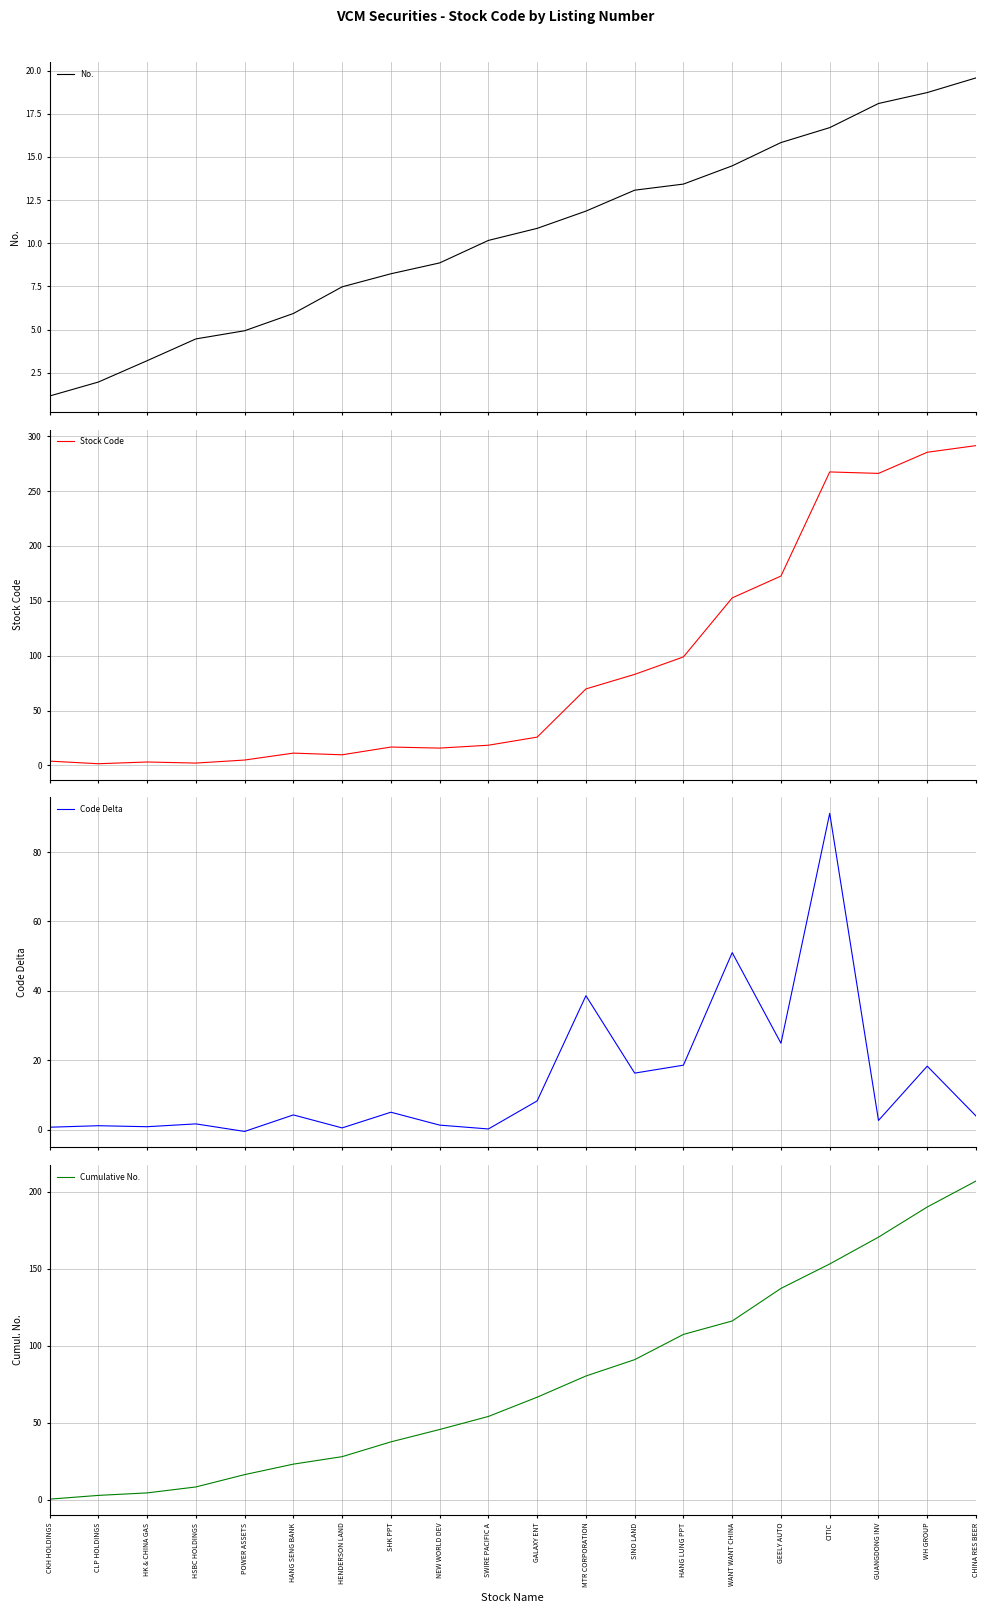

What is the lowest value of the Cumulative No. series?

0.3